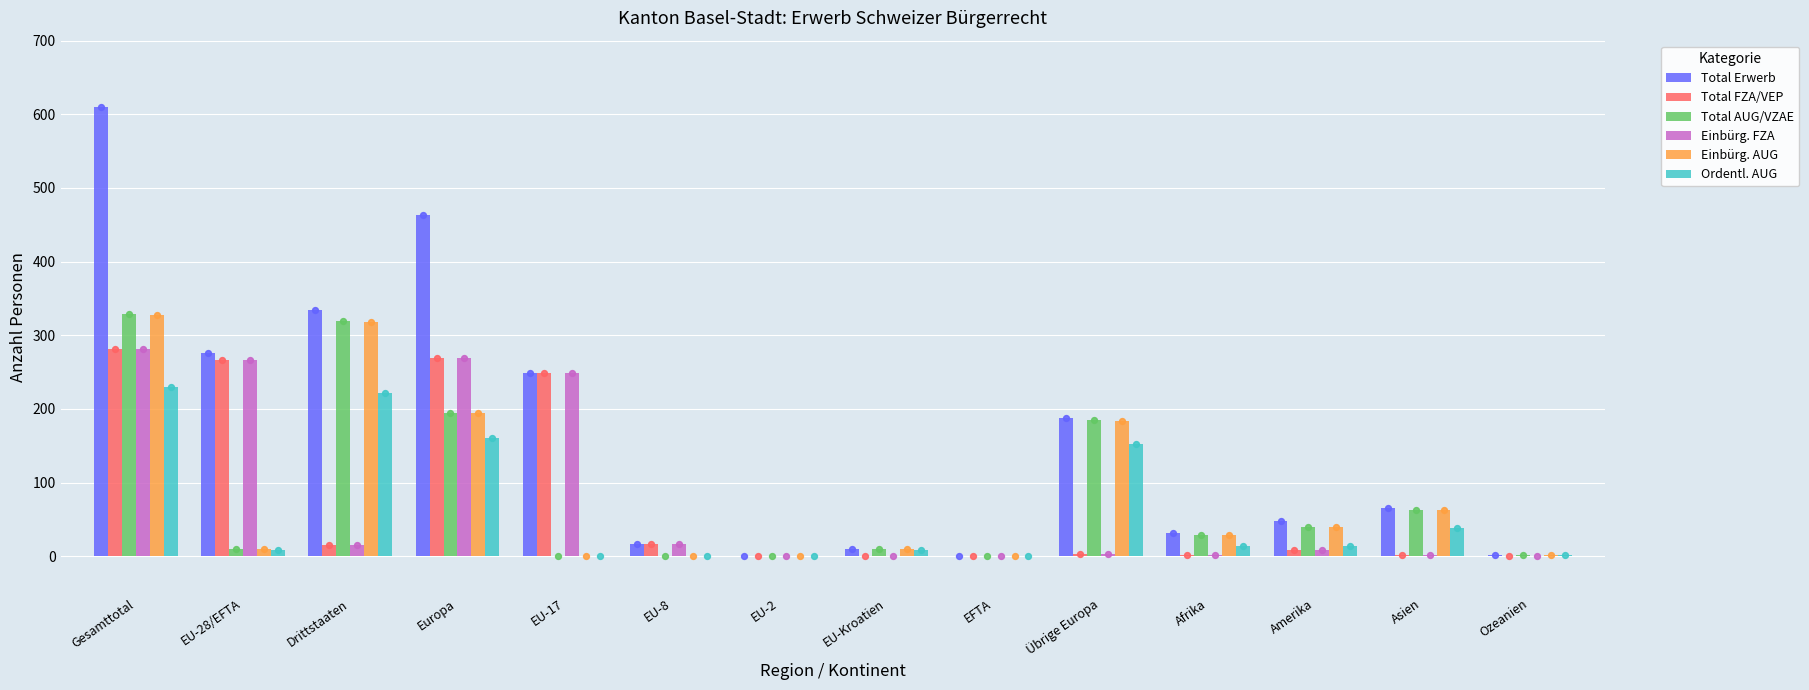

Which series contains the highest Y value?

Total Erwerb